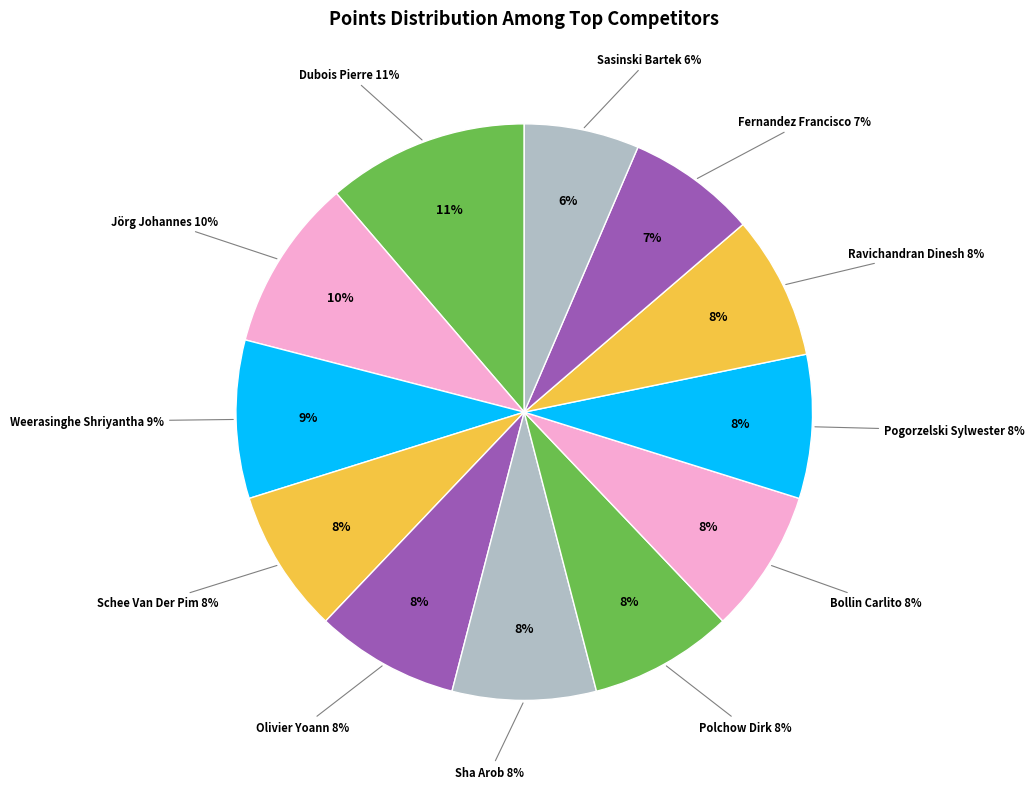

Does Olivier Yoann represent more than half of the total?

No